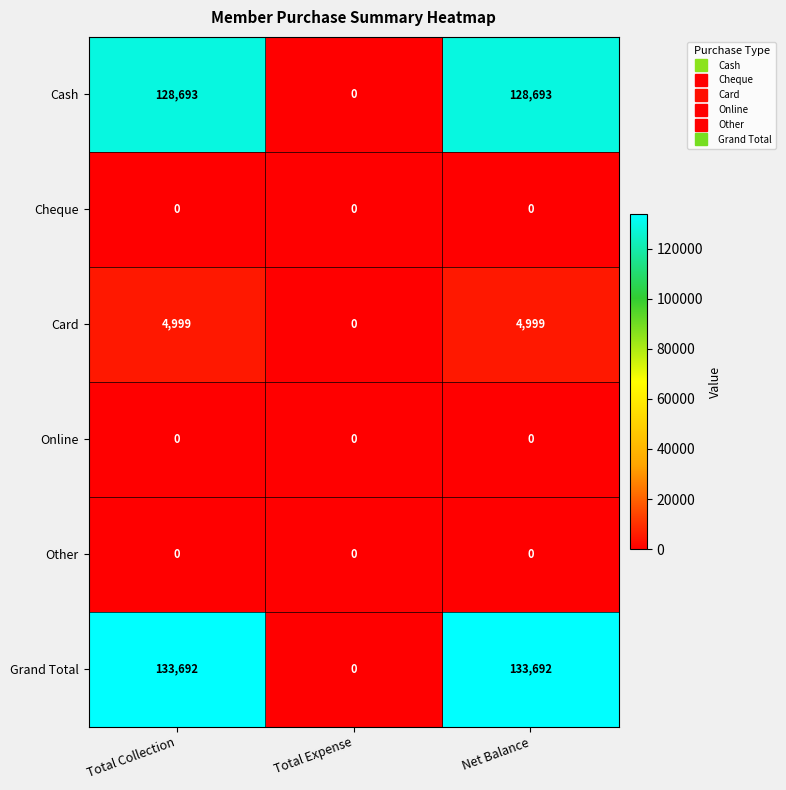

Which series has the widest spread of values?

Grand Total